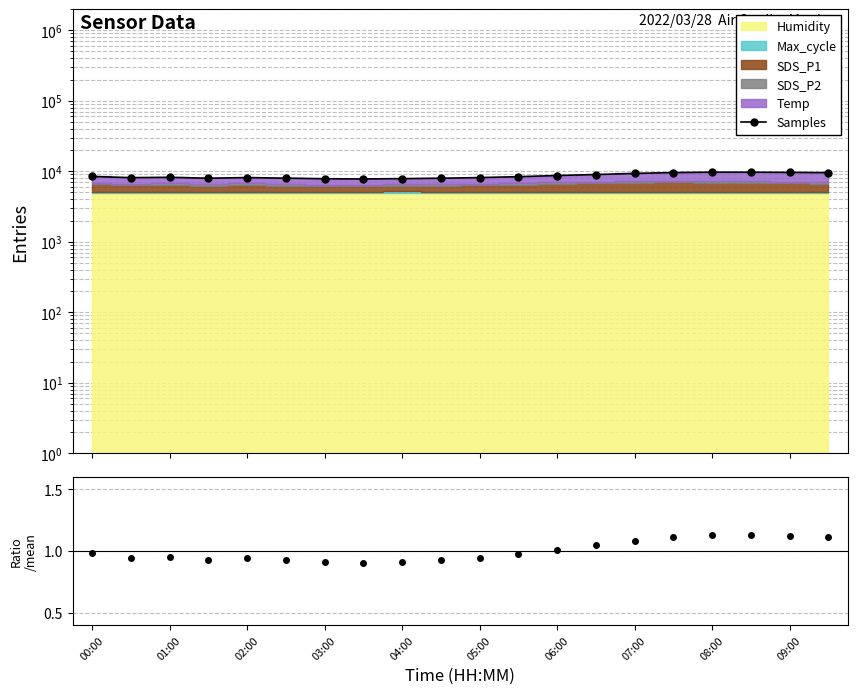

What is the change in value from 02:00 to 09:00?

-235.3